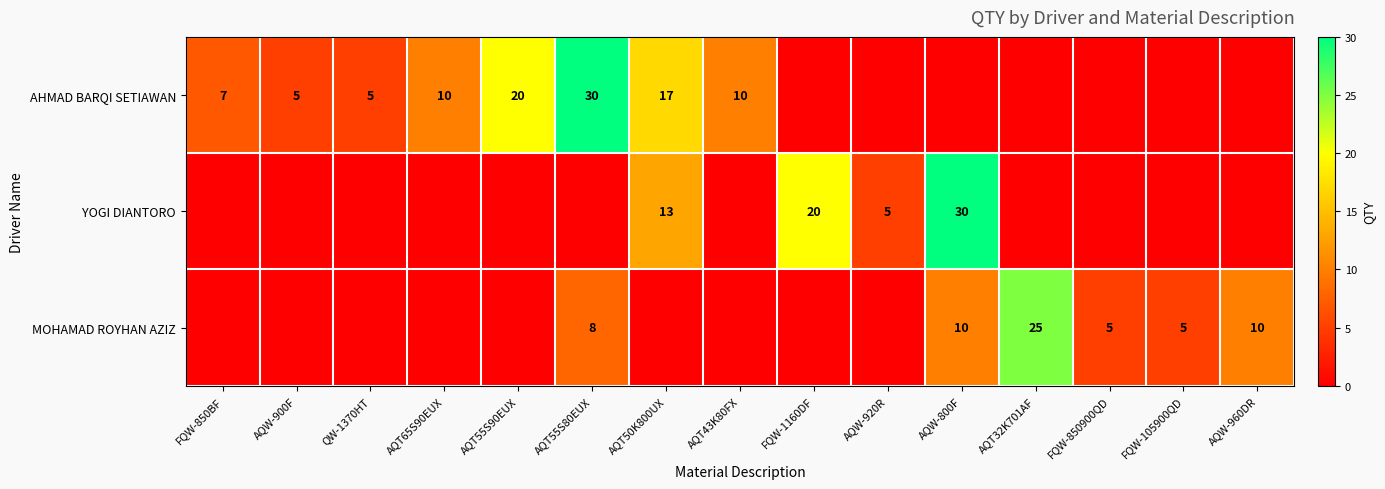

The YOGI DIANTORO series shows 2 at AQW-920R. True or false?

False